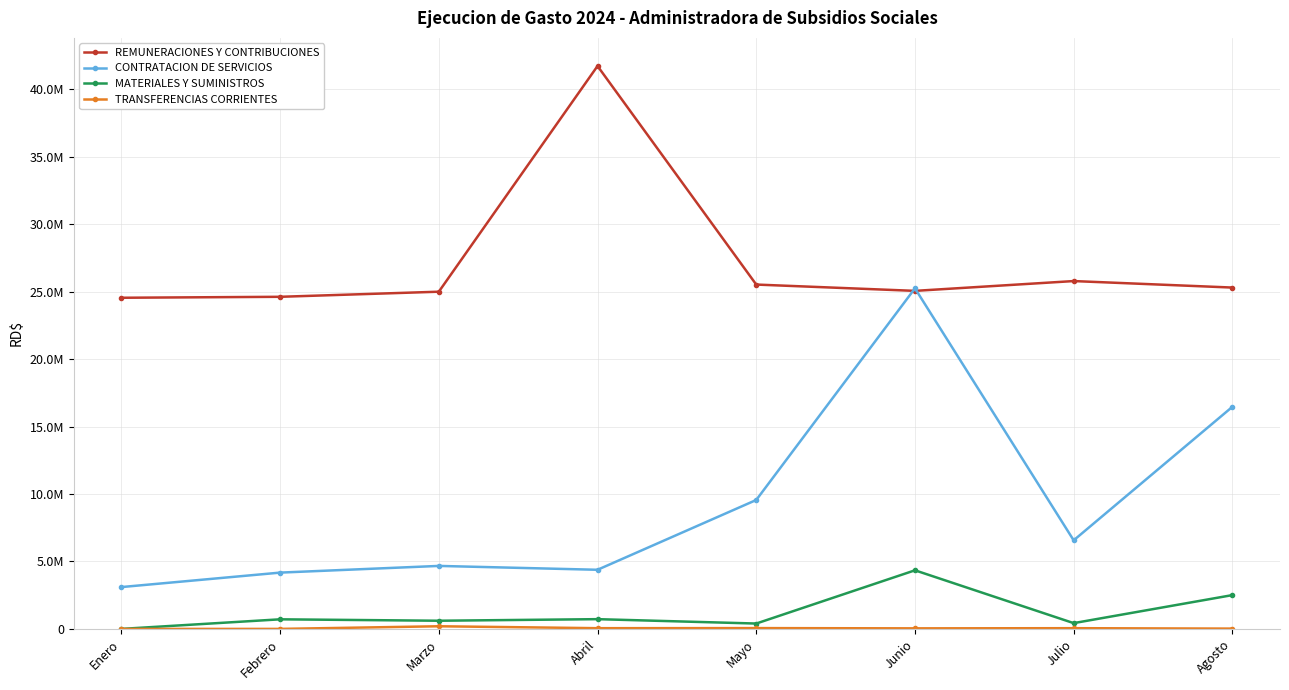

How many interior local valleys does the TRANSFERENCIAS CORRIENTES series have?

2